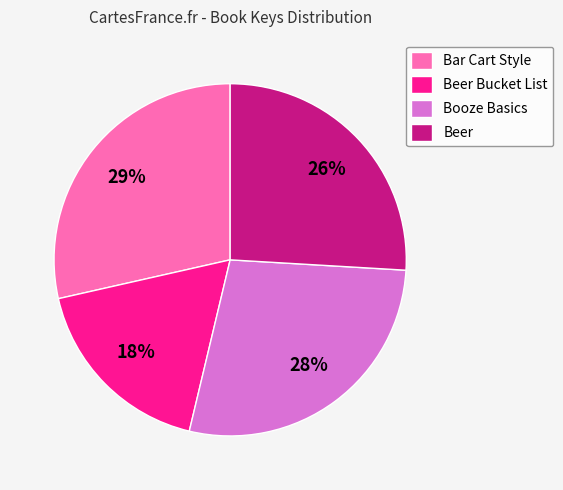

The Beer Bucket List slice represents 18% of the pie. True or false?

True